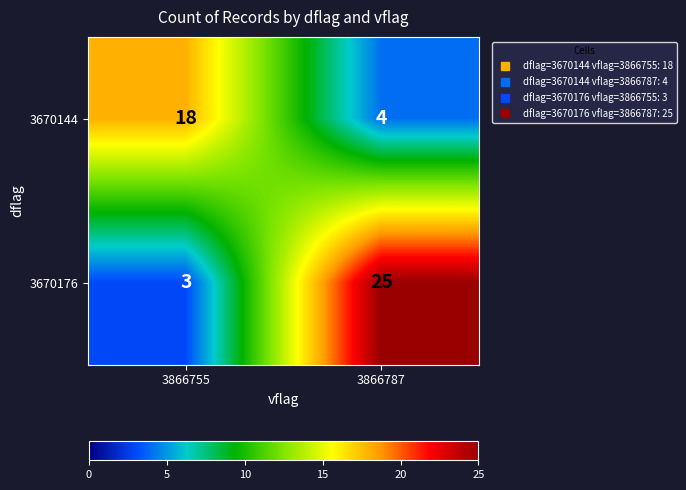

List the series in order of their overall mean, highest first.

3670176, 3670144